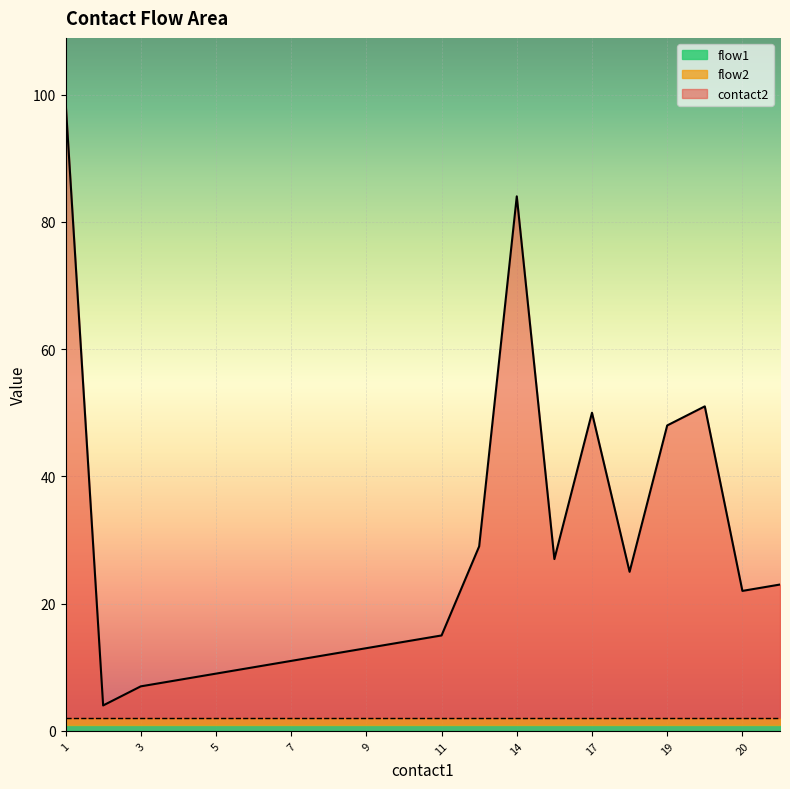

True or false: flow2 has more than 0 interior local peaks.

False